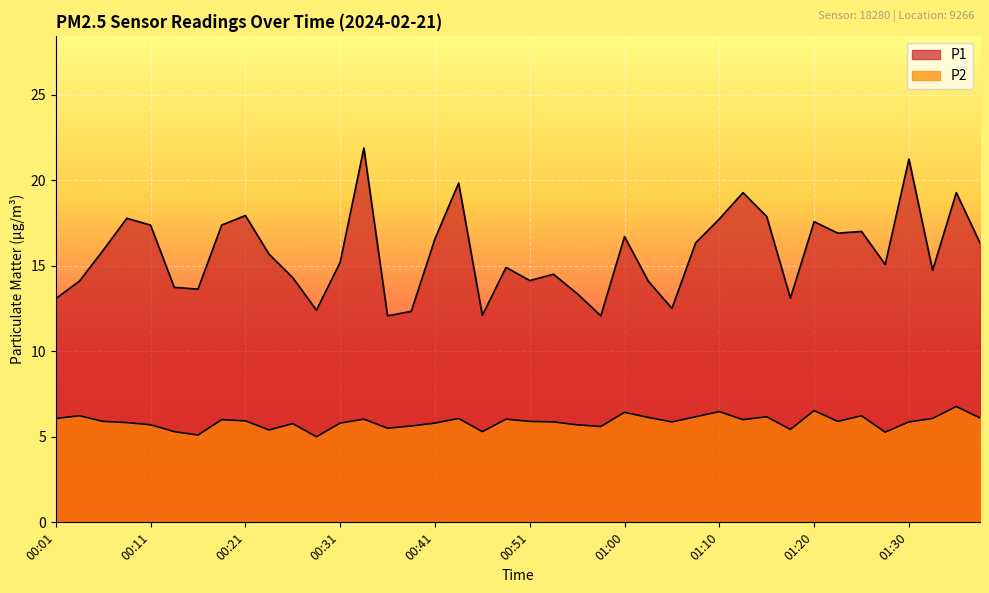

What is the label of the 19th point from the right?

00:53